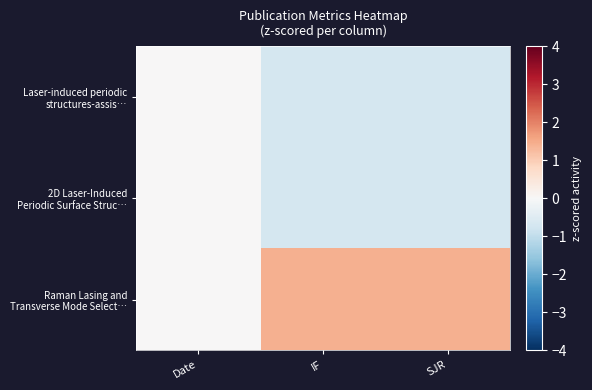

Rank the series by their maximum value, from lowest to highest.

Laser-induced periodic structures-assis…, 2D Laser-Induced Periodic Surface Struc…, Raman Lasing and Transverse Mode Select…